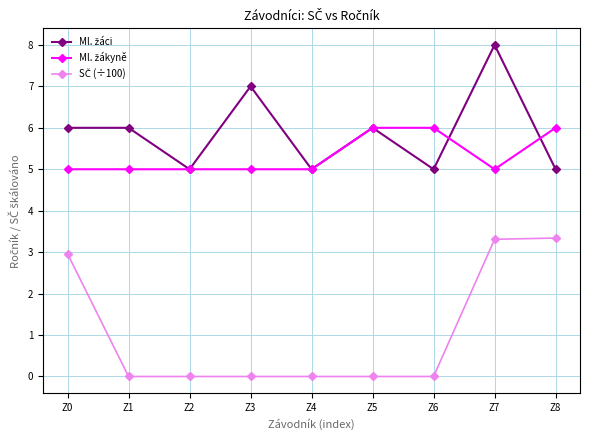

Reading right to left, transcribe all the data shown in this chart.

Ml. žáci: Z8=5.0	Z7=8.0	Z6=5.0	Z5=6.0	Z4=5.0	Z3=7.0	Z2=5.0	Z1=6.0	Z0=6.0
Ml. žákyně: Z8=6.0	Z7=5.0	Z6=6.0	Z5=6.0	Z4=5.0	Z3=5.0	Z2=5.0	Z1=5.0	Z0=5.0
SČ (÷100): Z8=3.3	Z7=3.3	Z6=0.0	Z5=0.0	Z4=0.0	Z3=0.0	Z2=0.0	Z1=0.0	Z0=3.0